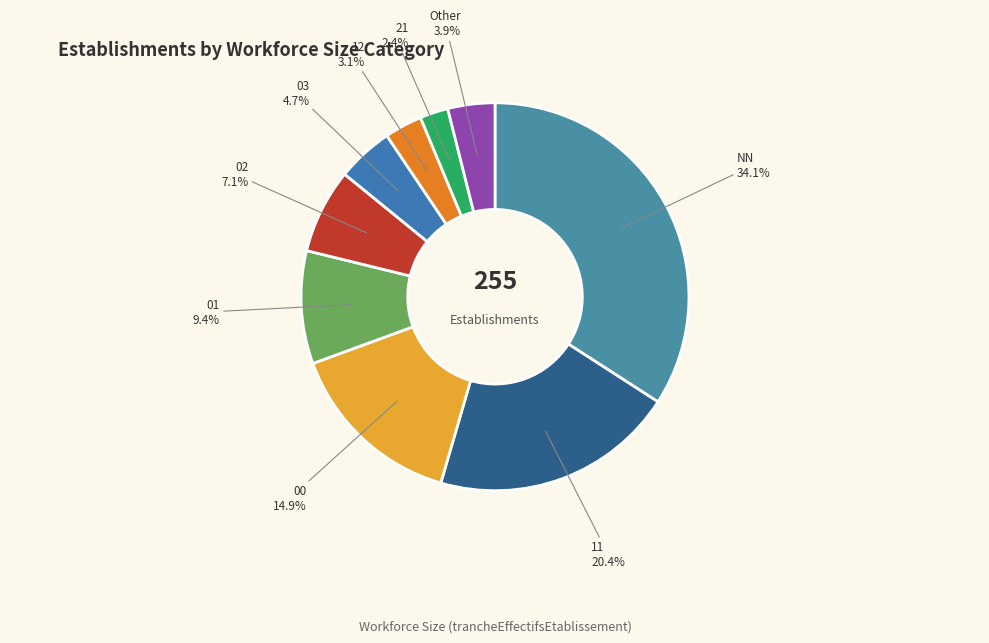

Rank the categories by value from highest to lowest.

NN, 11, 00, 01, 02, 03, Other, 12, 21